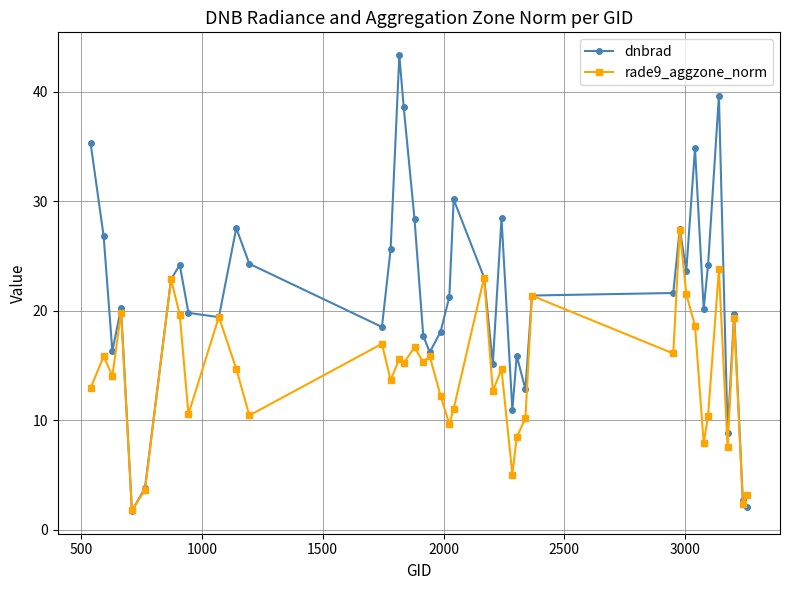

What is the minimum value for rade9_aggzone_norm?

1.8